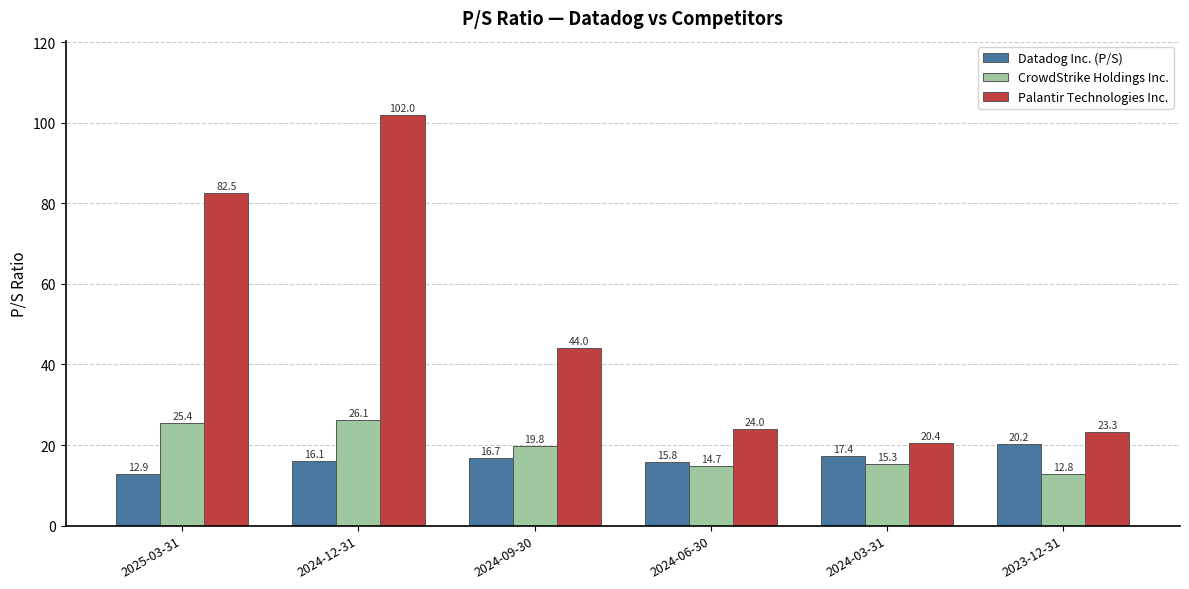

What is the label of the 1st bar from the right?

2023-12-31